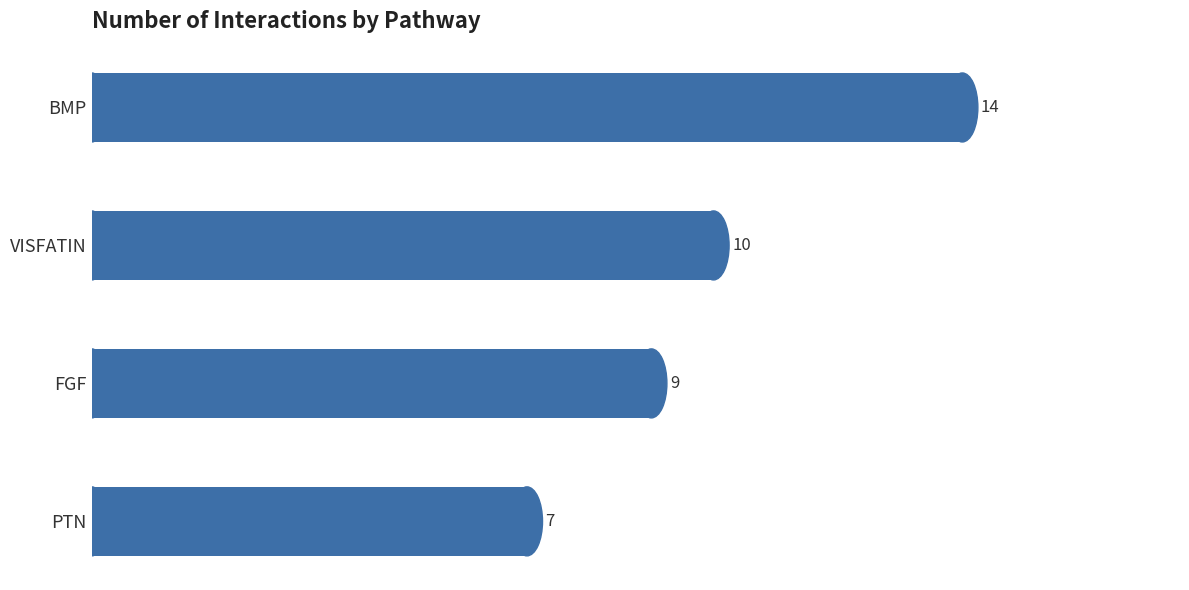

List the labels in order of value, largest first.

BMP, VISFATIN, FGF, PTN